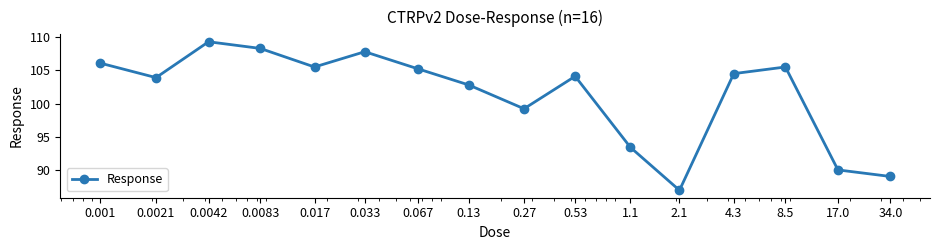

Reading left to right, extract all data points from this chart.

106.1	103.9	109.3	108.3	105.5	107.8	105.2	102.8	99.2	104.1	93.4	86.9	104.5	105.5	90.0	89.0